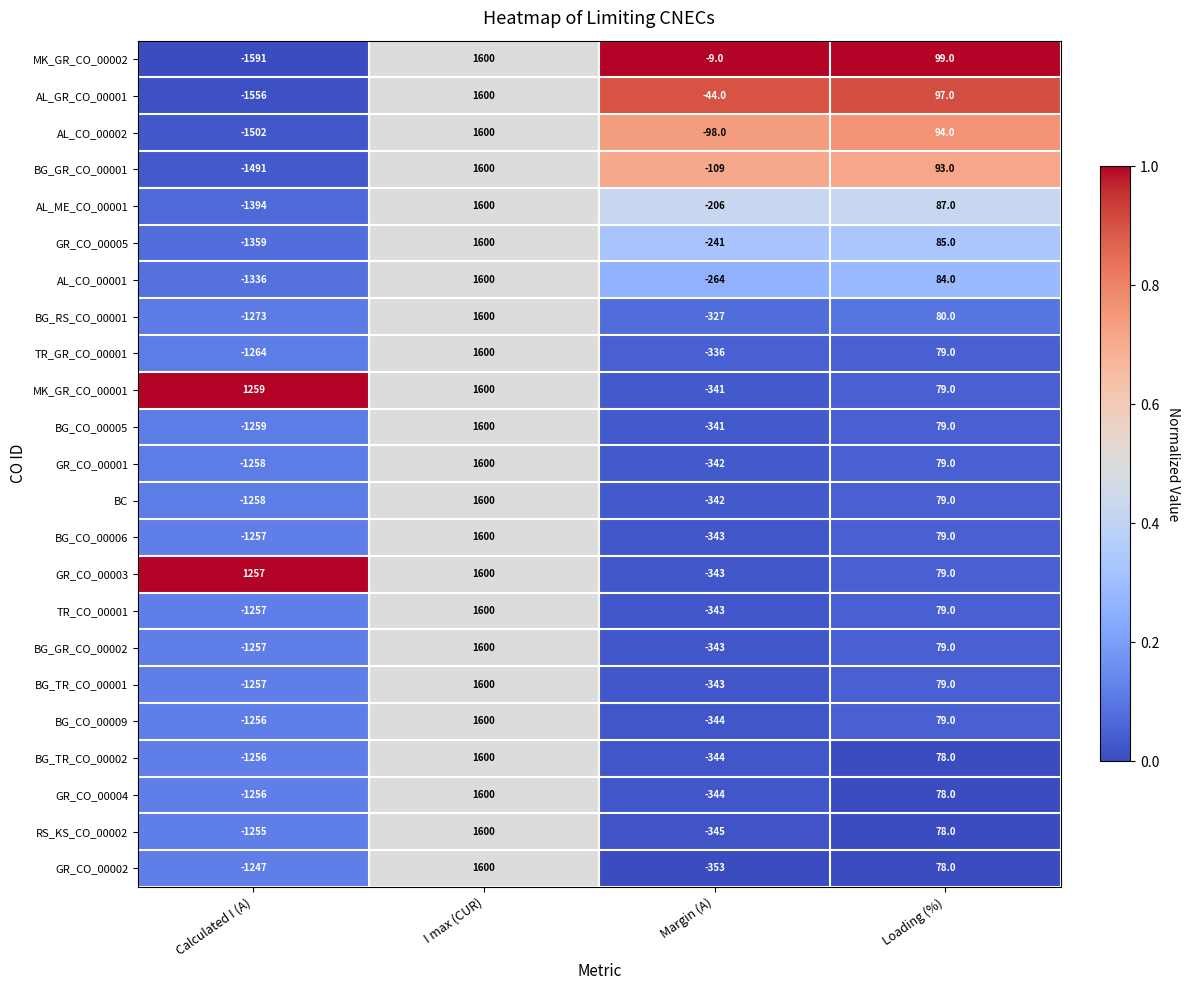

Which category has the lowest value across all series?

Calculated I (A)